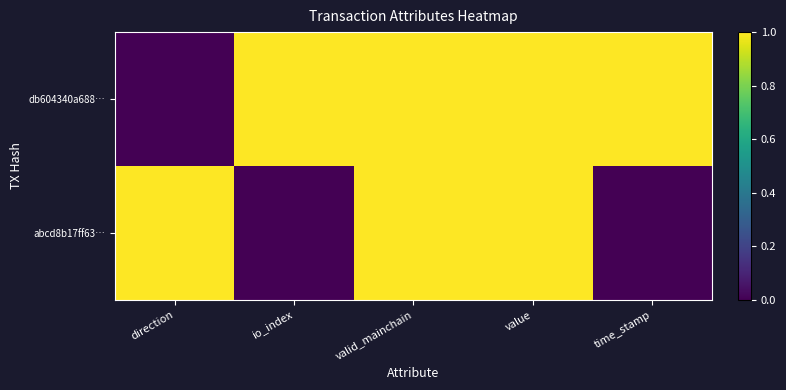

Which series has the largest total across all categories?

db604340a688…